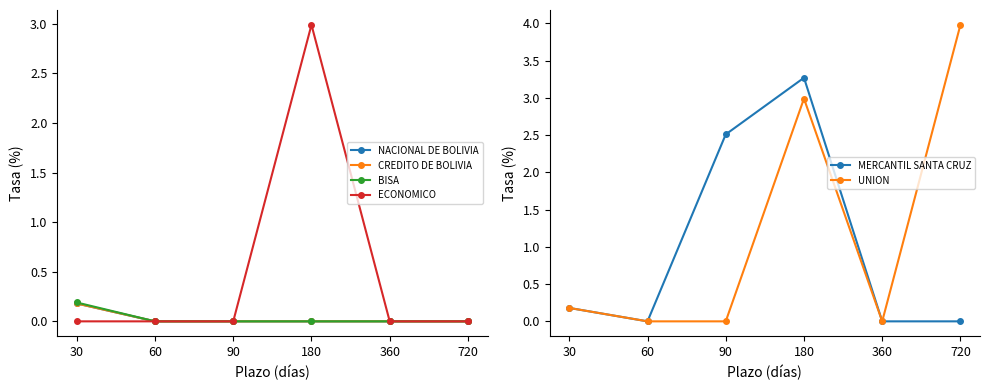

Is it true that MERCANTIL SANTA CRUZ equals 0.0 at 720?

True